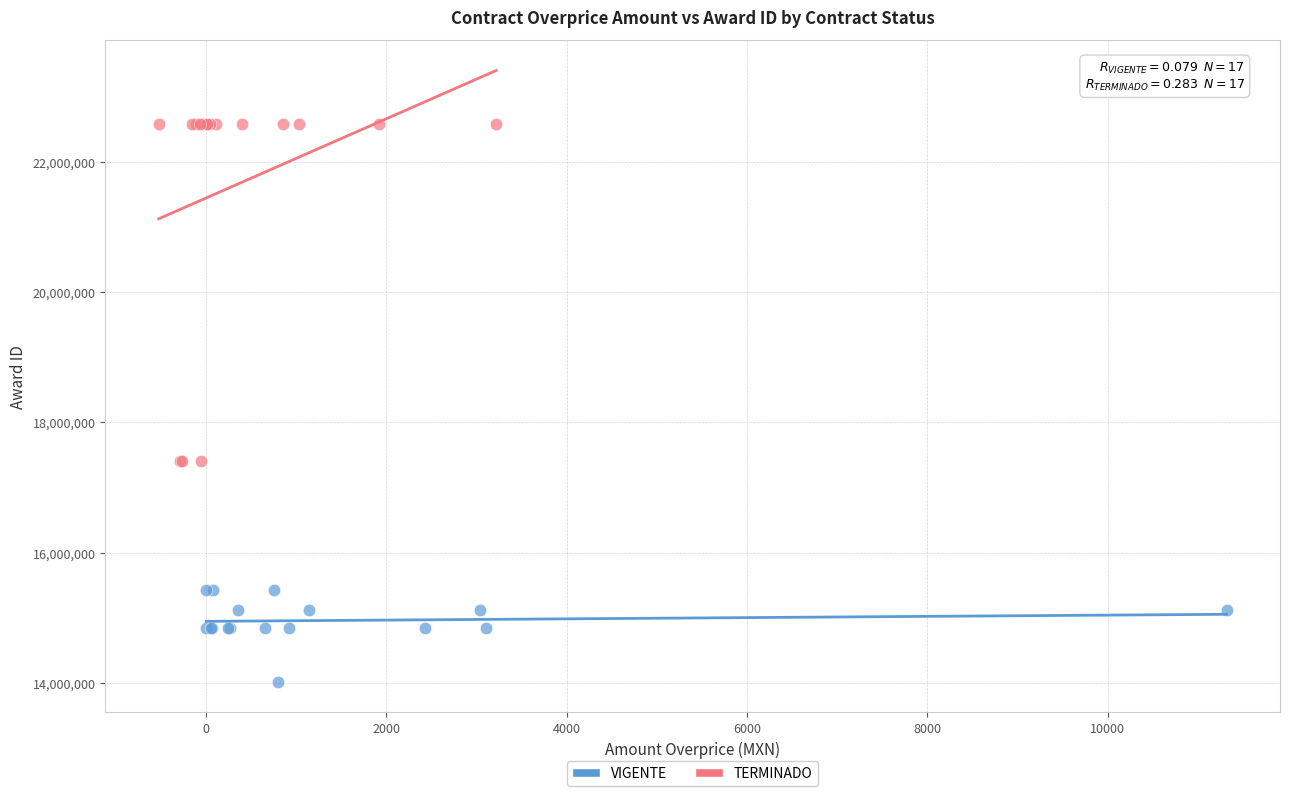

What are all the series names shown in the legend?

VIGENTE, TERMINADO